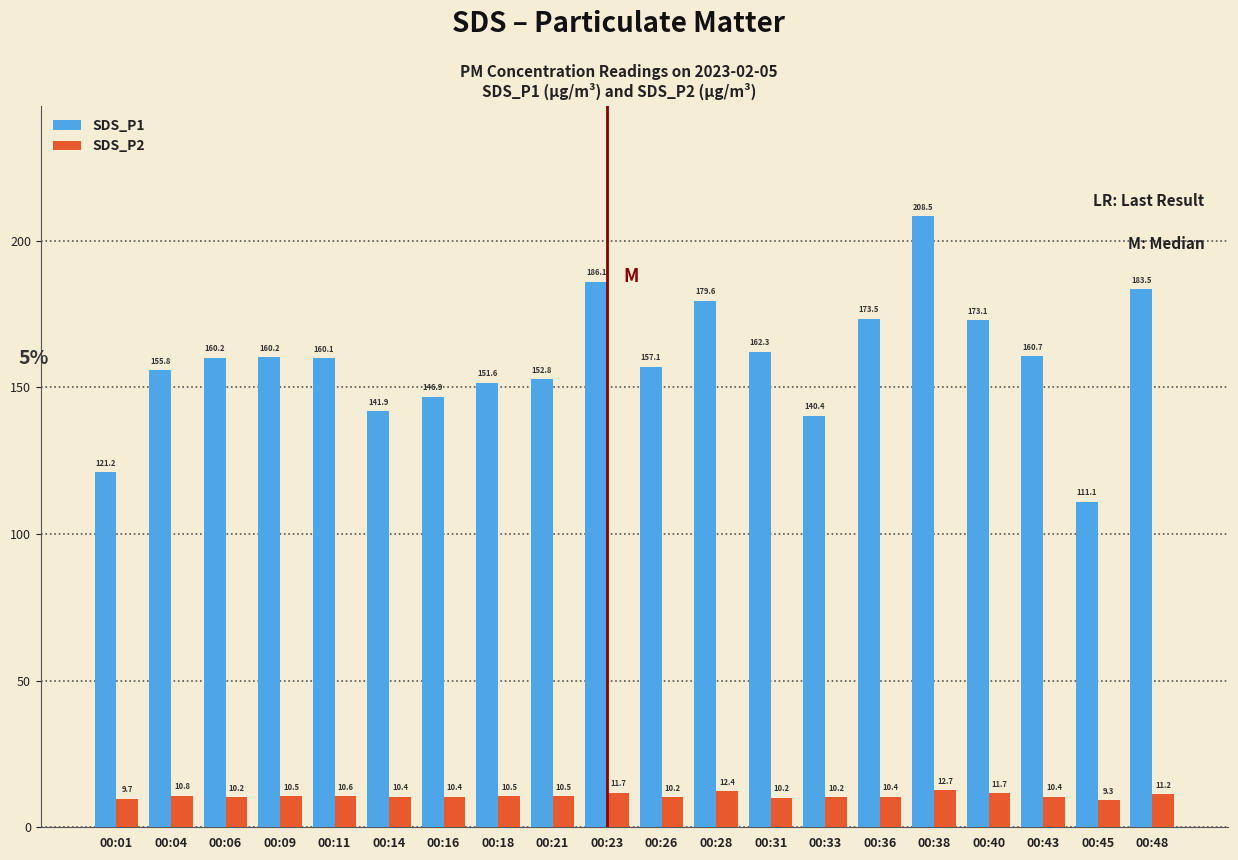

Is it true that SDS_P1 equals 152.8 at 00:21?

True